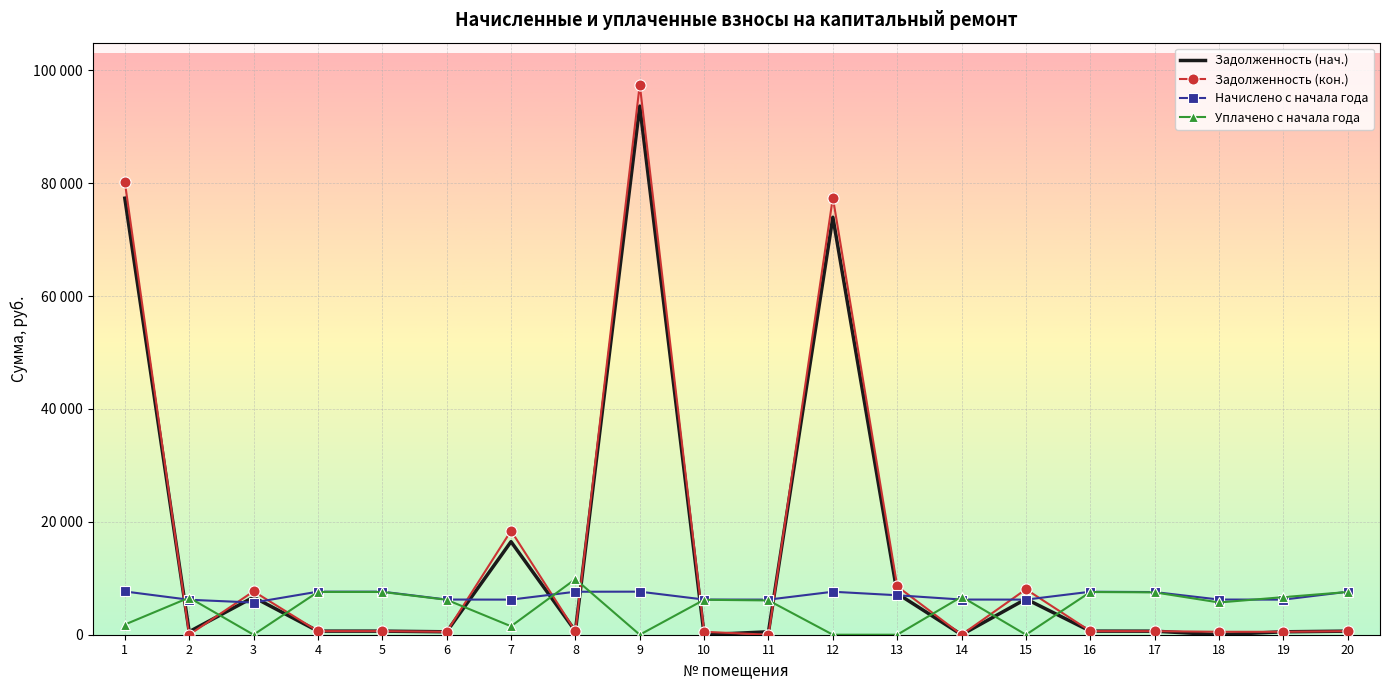

Reading left to right, what are all the values shown in this chart?

zadolzhennost: 1=77351.6	2=532.8	3=6649.3	4=635.8	5=635.8	6=519.4	7=16487.4	8=634.8	9=93671.1	10=0.0	11=518.4	12=73976.2	13=7292.5	14=0.0	15=6332.3	16=634.8	17=629.8	18=0.0	19=518.4	20=634.8
zadolzhennost_2: 1=80238.7	2=0.0	3=7686.1	4=635.8	5=635.8	6=519.4	7=18419.3	8=634.8	9=97478.9	10=519.4	11=0.0	12=77454.1	13=8564.1	14=0.0	15=8053.4	16=634.8	17=629.8	18=519.4	19=518.4	20=634.8
nachisleno: 1=7665.5	2=6196.9	3=5702.4	4=7629.7	5=7629.7	6=6232.7	7=6220.8	8=7617.7	9=7629.7	10=6232.7	11=6220.8	12=7617.7	13=6993.9	14=6232.7	15=6220.8	16=7617.7	17=7558.1	18=6232.7	19=6220.8	20=7617.7
uplaceno: 1=1800.0	2=6566.9	3=0.0	4=7579.9	5=7579.9	6=6192.0	7=1500.0	8=9856.3	9=0.0	10=6192.0	11=6076.3	12=0.0	13=0.0	14=6725.9	15=0.0	16=7568.0	17=7508.7	18=5713.3	19=6661.4	20=7568.0